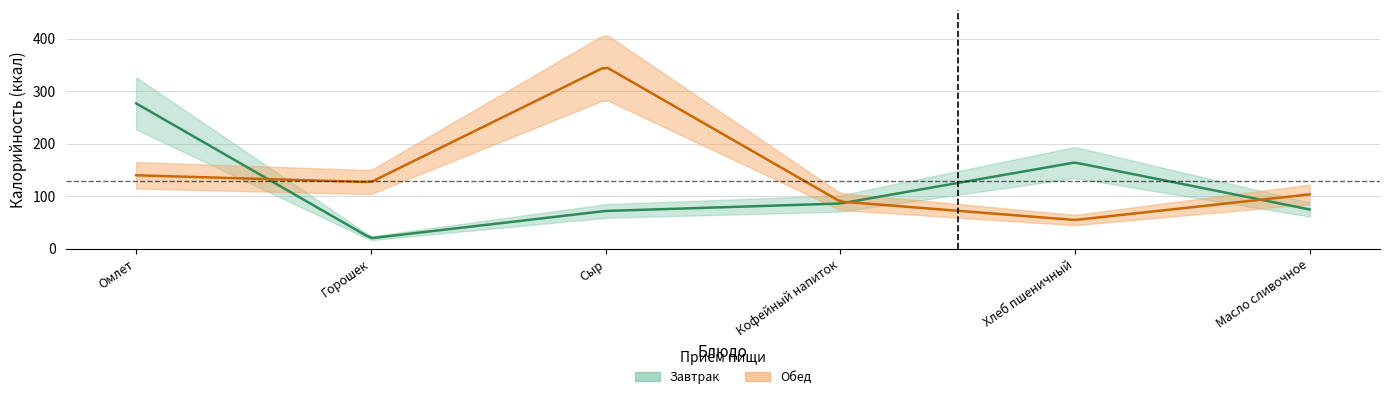

Rank the categories by Завтрак (ккал) value from lowest to highest.

Горошек, Сыр, Масло сливочное, Кофейный напиток, Хлеб пшеничный, Омлет